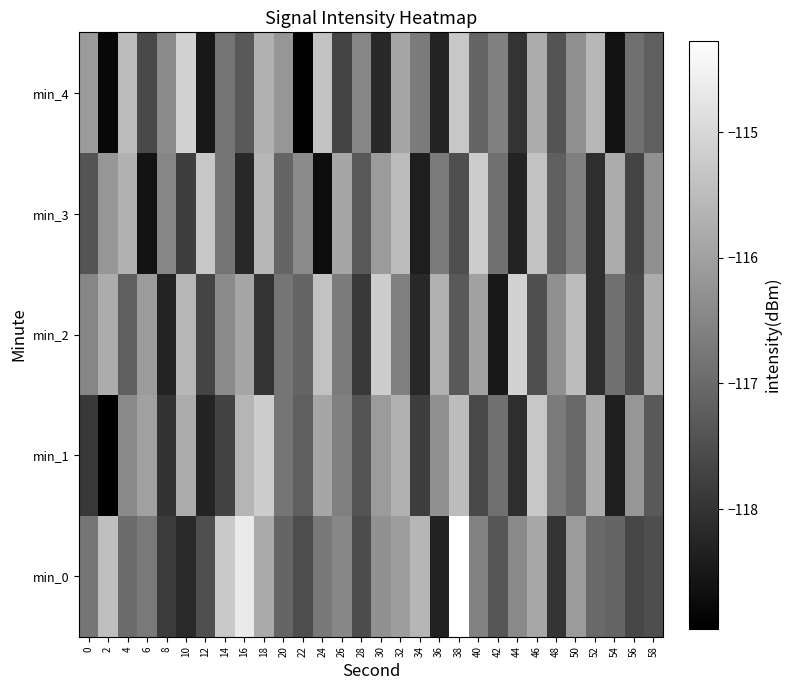

At which category is the sum across all series the highest?

32